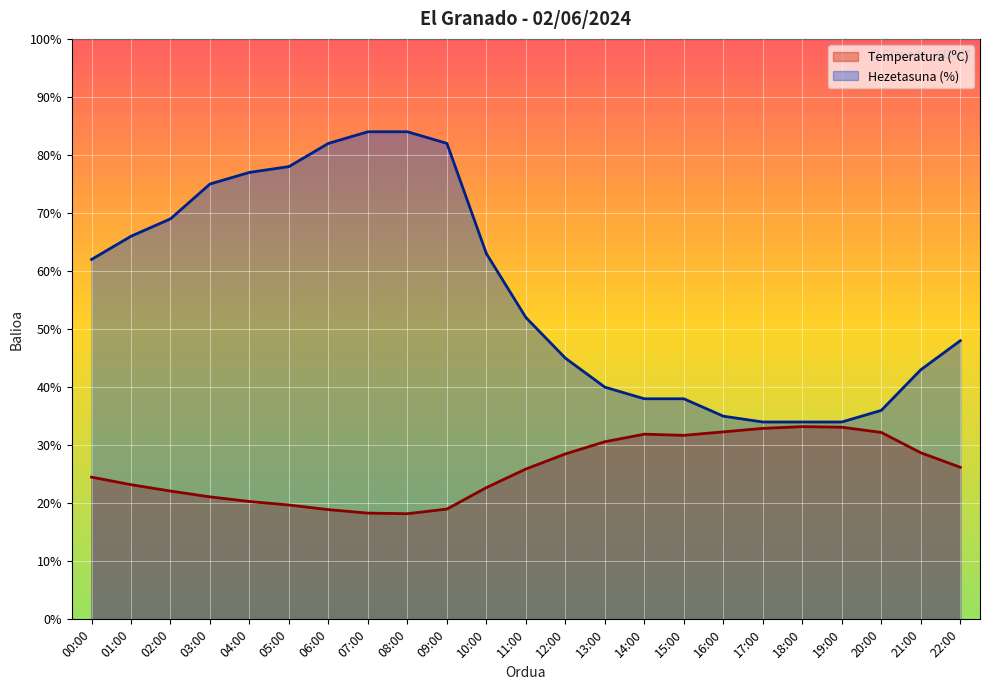

Reading left to right, transcribe all the data shown in this chart.

Temperatura (ºC): 00:00=24.5	01:00=23.2	02:00=22.1	03:00=21.1	04:00=20.3	05:00=19.7	06:00=18.9	07:00=18.3	08:00=18.2	09:00=19.0	10:00=22.7	11:00=25.9	12:00=28.5	13:00=30.6	14:00=31.9	15:00=31.7	16:00=32.3	17:00=32.9	18:00=33.2	19:00=33.1	20:00=32.2	21:00=28.7	22:00=26.2
Hezetasuna (%): 00:00=62.0	01:00=66.0	02:00=69.0	03:00=75.0	04:00=77.0	05:00=78.0	06:00=82.0	07:00=84.0	08:00=84.0	09:00=82.0	10:00=63.0	11:00=52.0	12:00=45.0	13:00=40.0	14:00=38.0	15:00=38.0	16:00=35.0	17:00=34.0	18:00=34.0	19:00=34.0	20:00=36.0	21:00=43.0	22:00=48.0